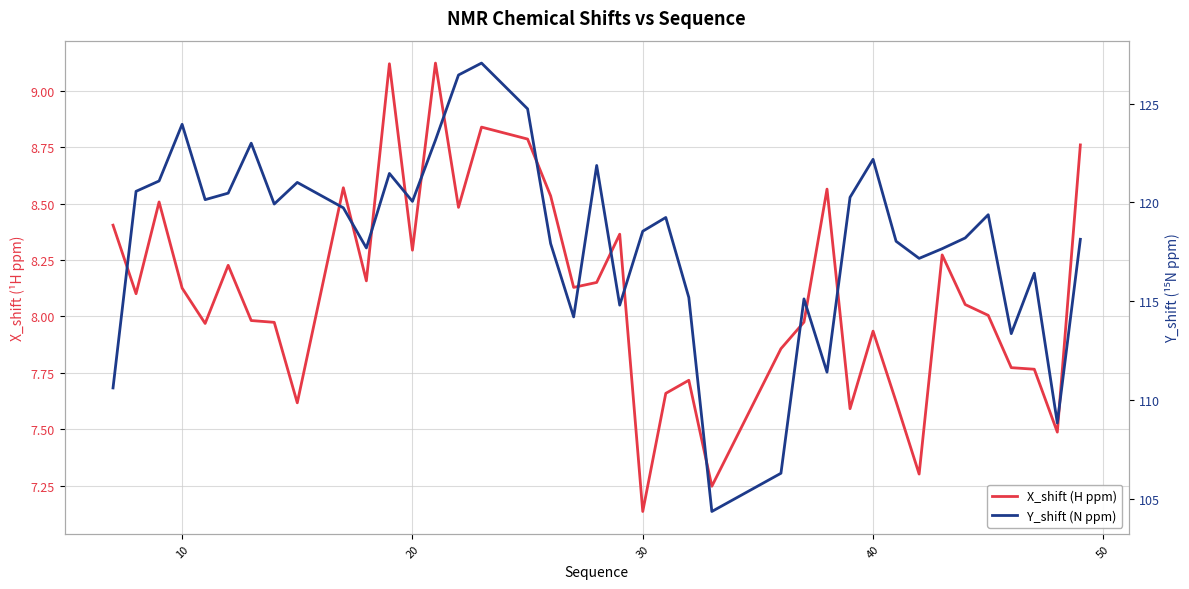

What is the greatest value displayed?

127.0